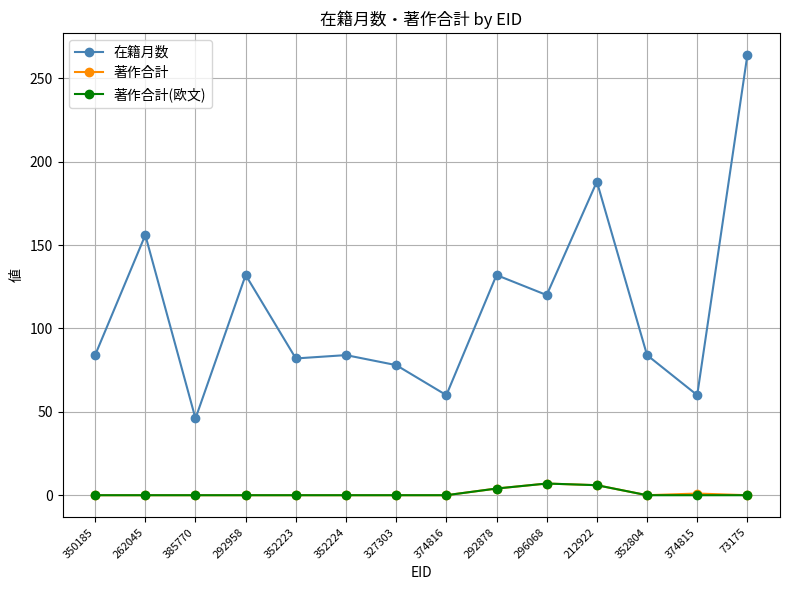

At which category is the sum across all series the highest?

73175